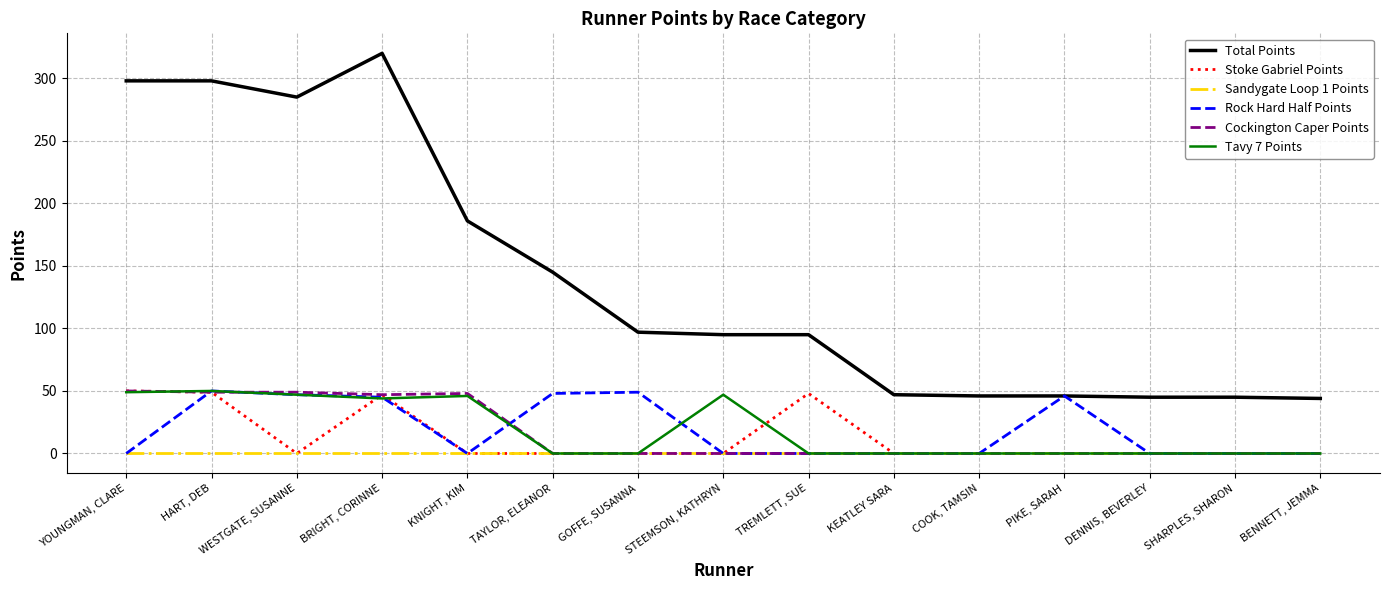

True or false: Stoke Gabriel Points and Total Points cross at least once.

False